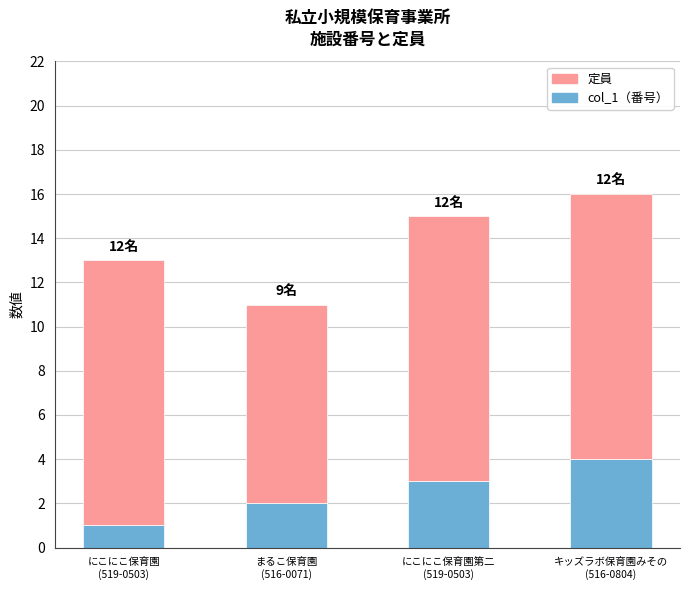

The col_1（番号） series shows 1 at にこにこ保育園
(519-0503). True or false?

True